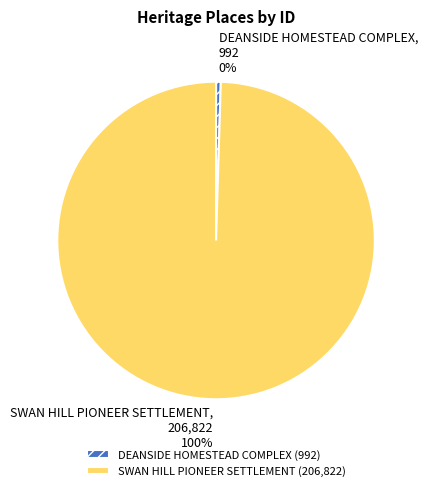

What percentage is the SWAN HILL PIONEER SETTLEMENT slice, to the nearest percent?

100%